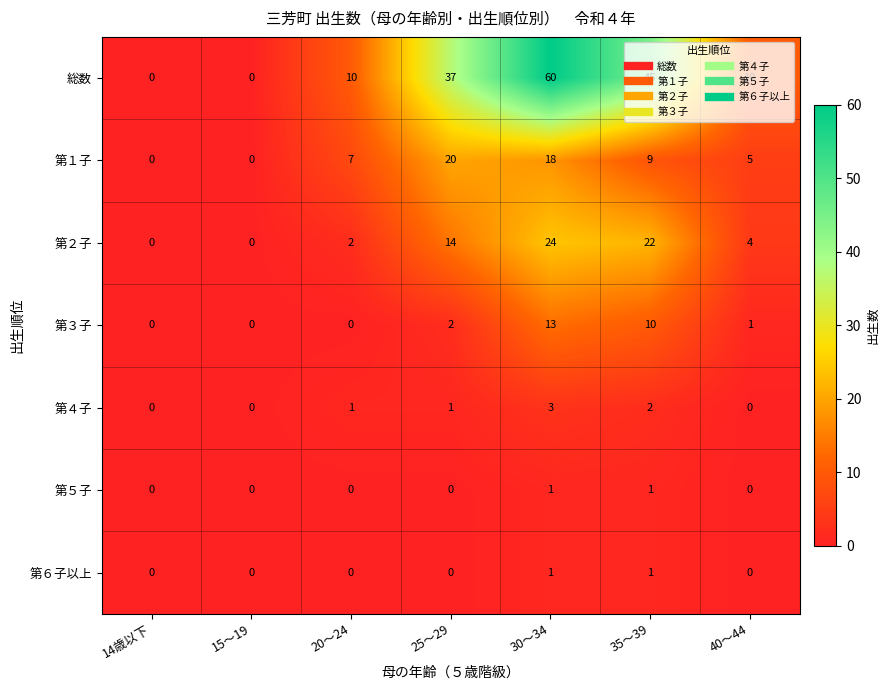

What is the average value of the 第２子 series?

9